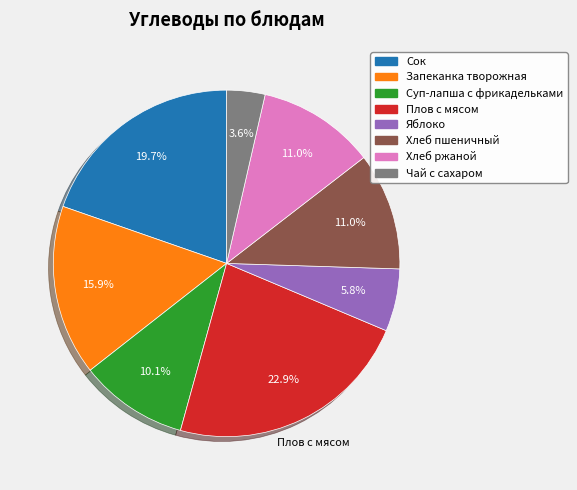

What is the ratio of the value at Сок to the value at Запеканка творожная?

1.2